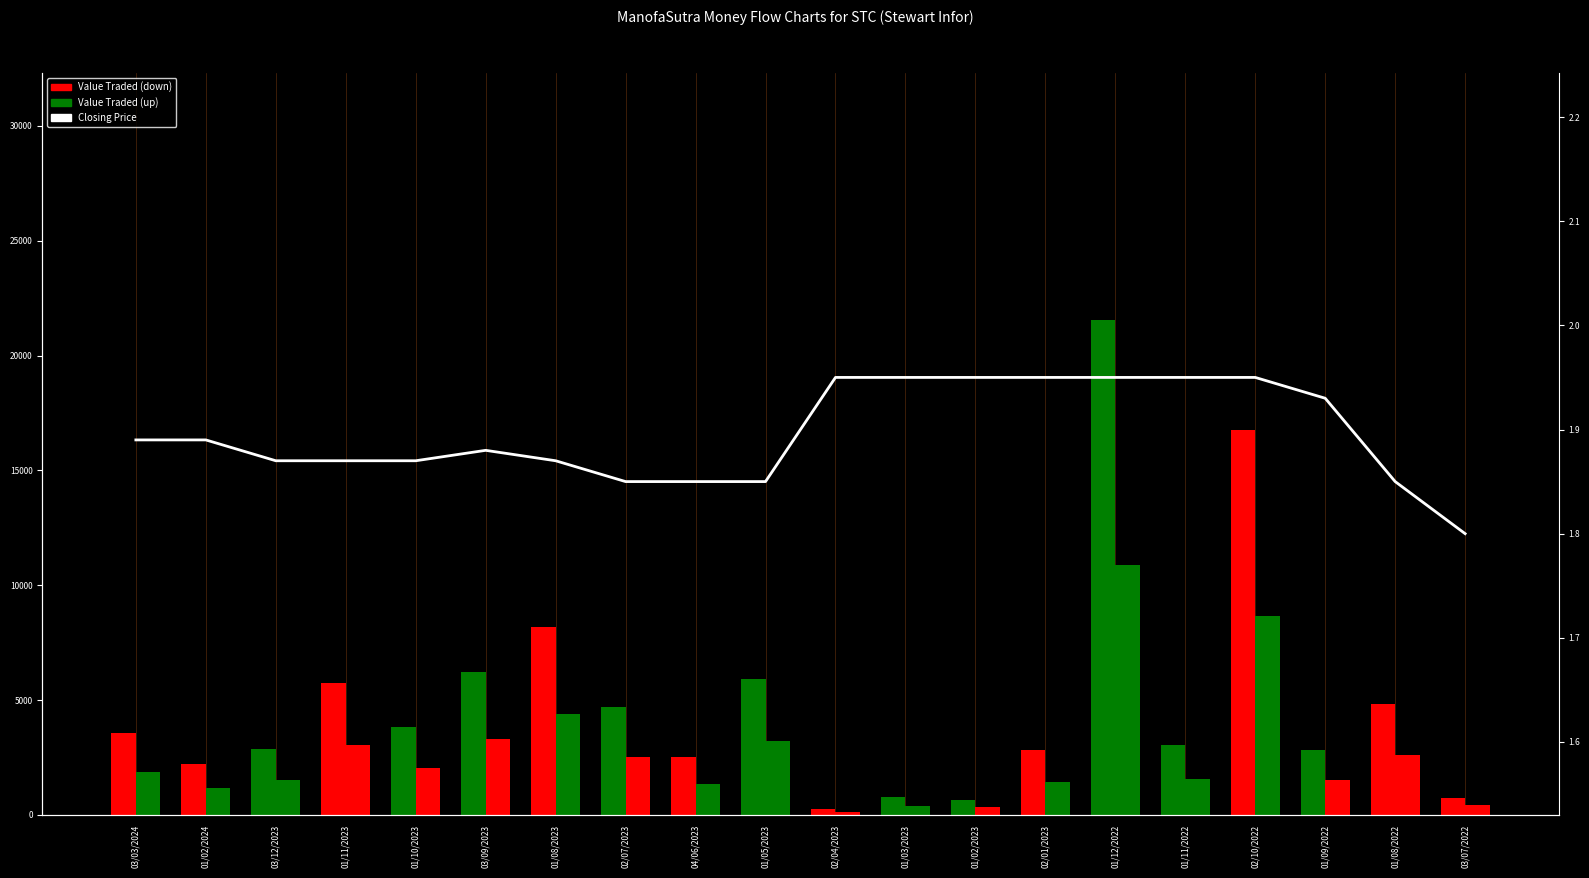

Read the Value Traded value at 01/05/2023.

5912.0